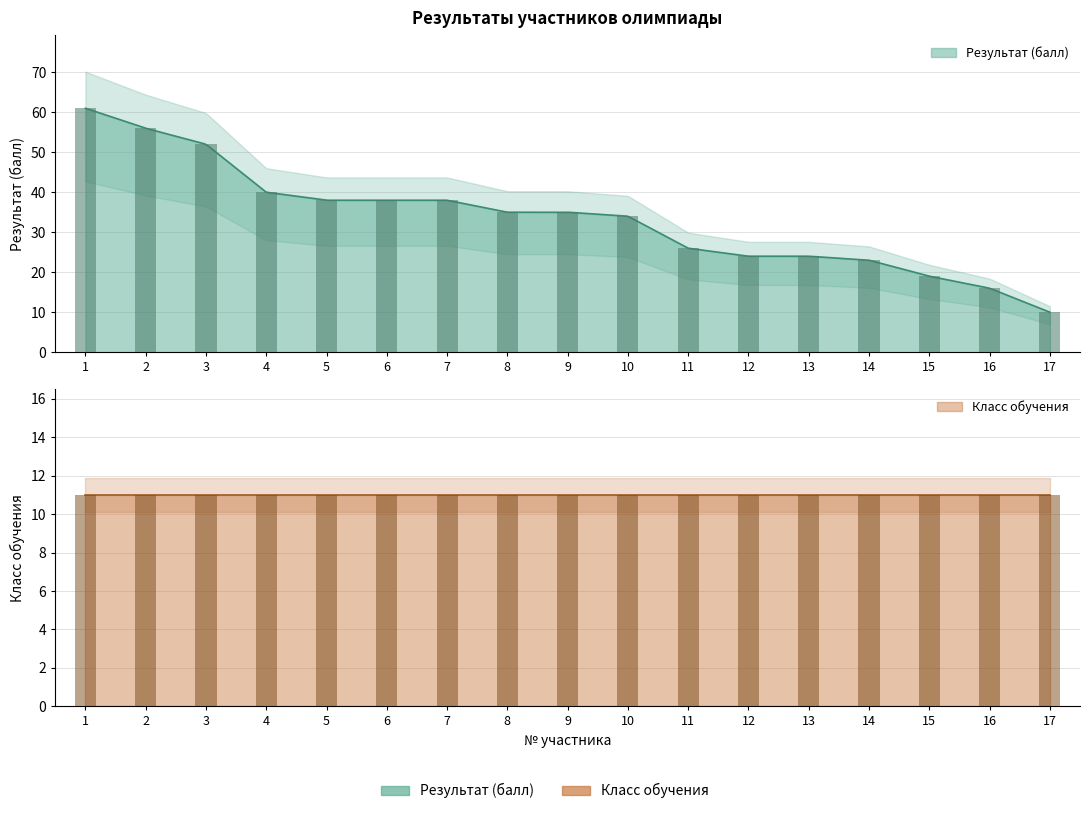

Count the number of categories in the chart.

17